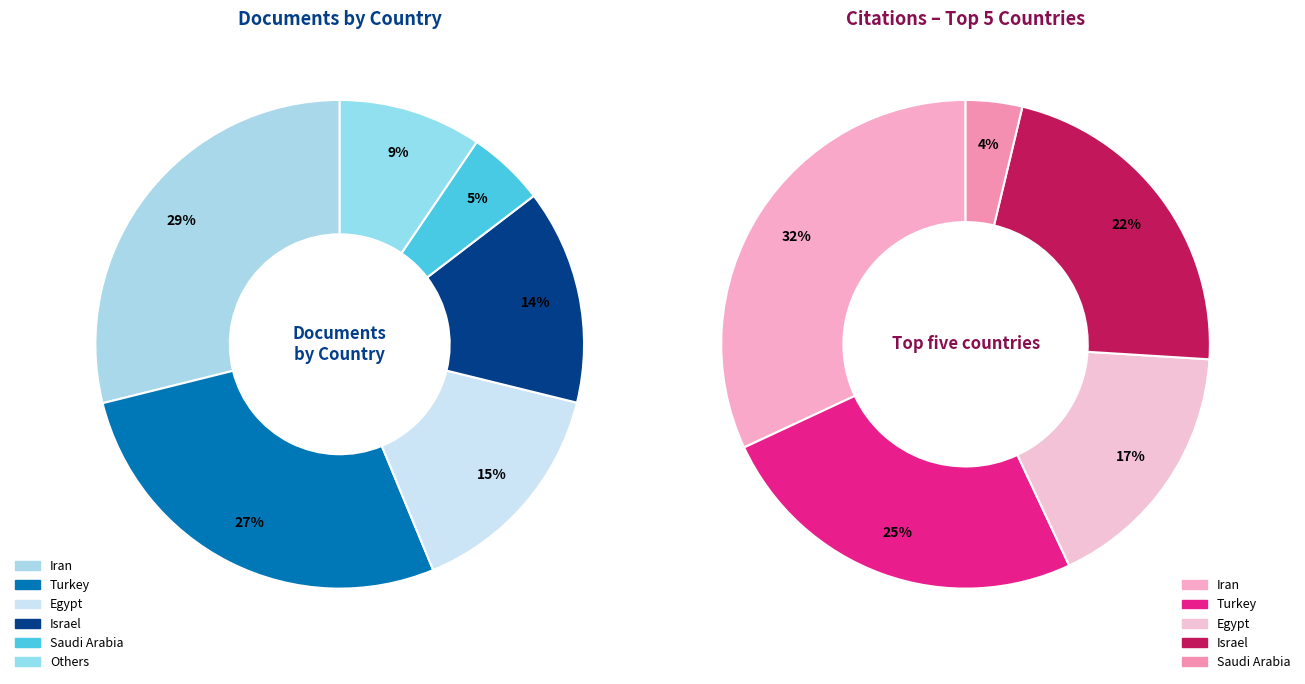

What is the largest slice in the pie chart?

Iran